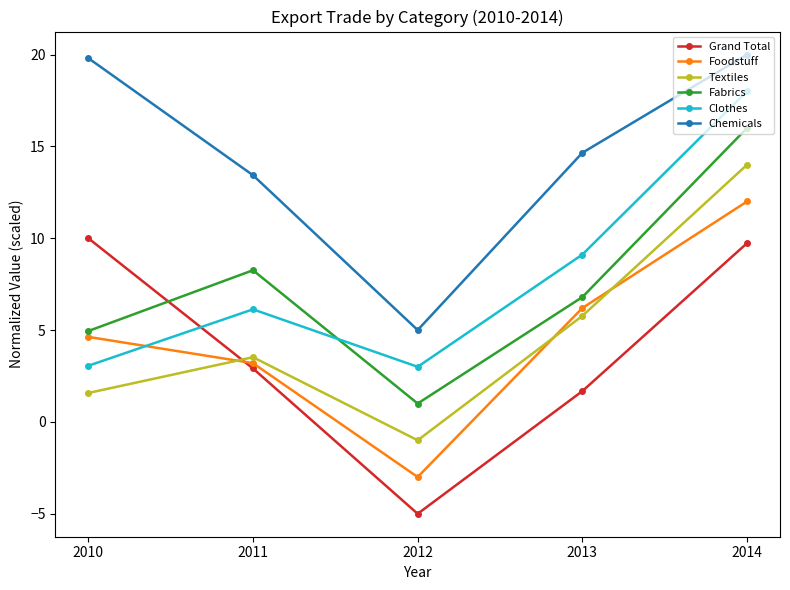

What is the total value across all series at 2013?

44.2